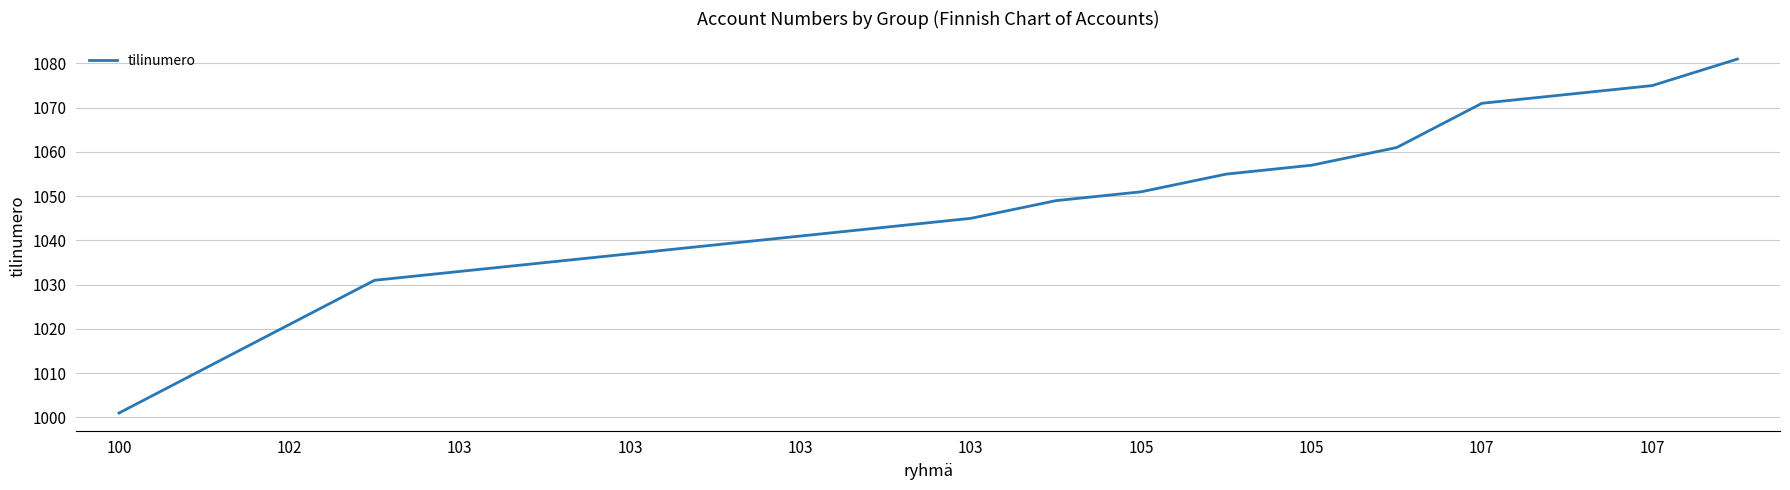

Does the chart have visible grid lines?

Yes